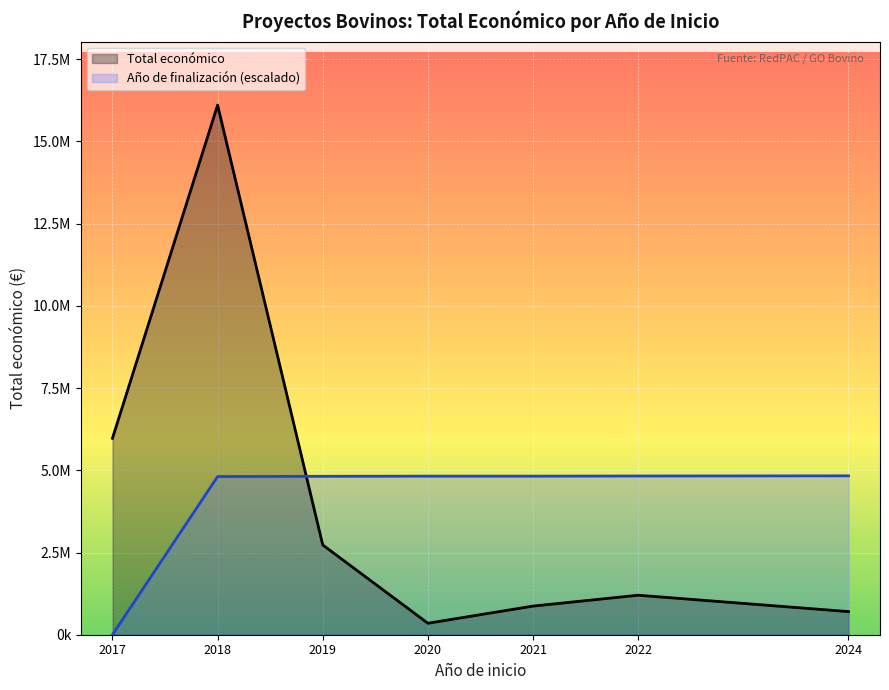

Which has a higher value, 2018 or 2022?

2018